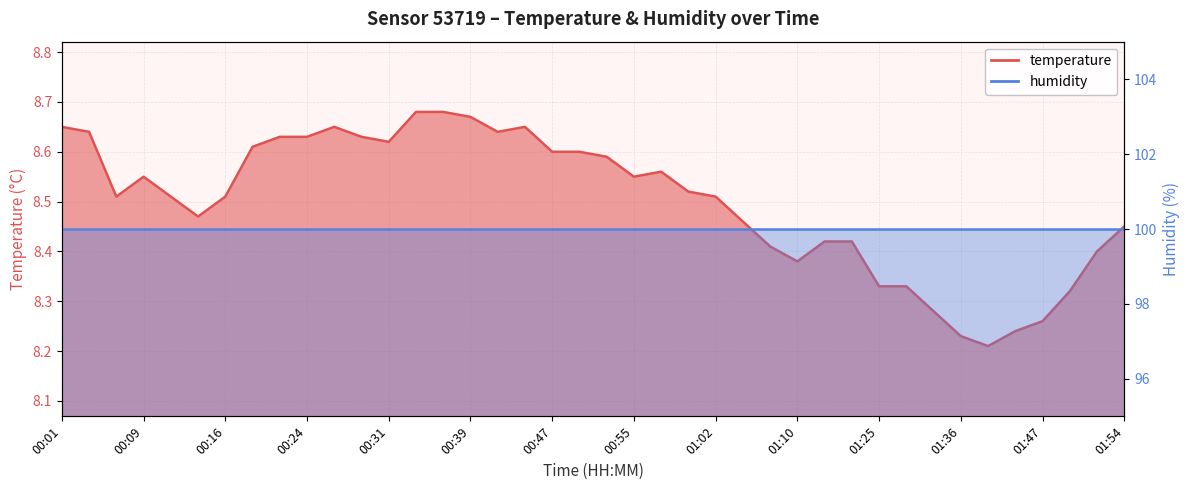

Does the chart display data point markers on the line(s)?

No